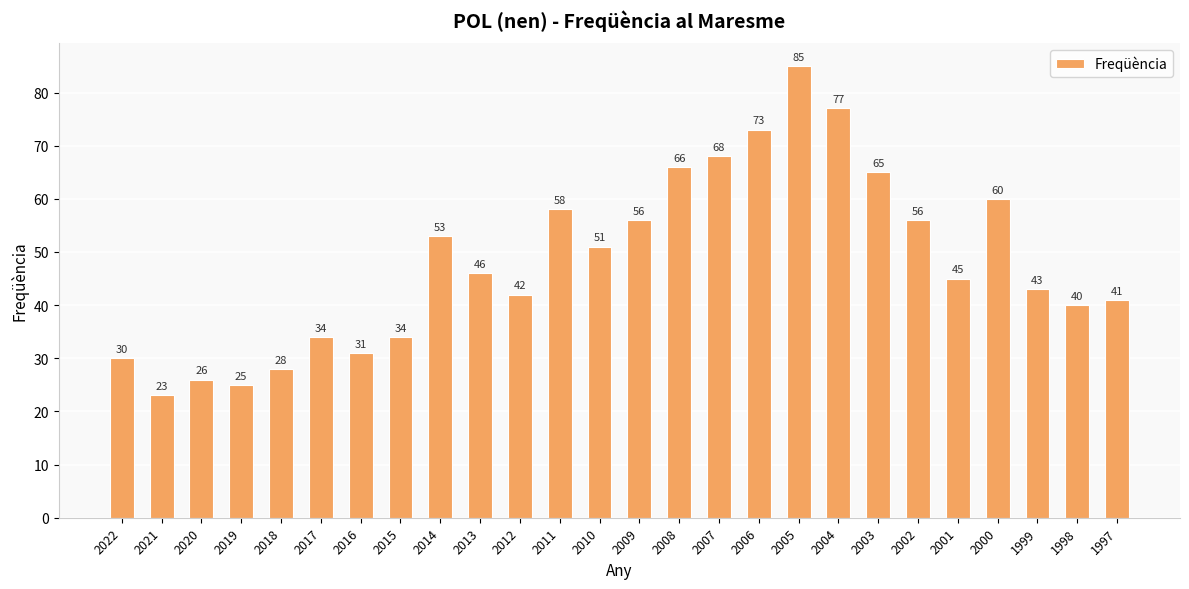

How many series are shown in this chart?

1